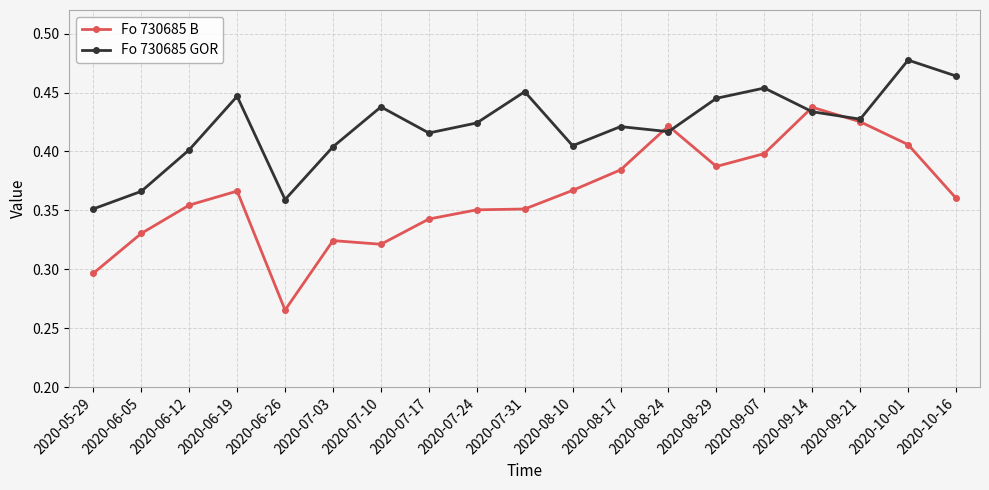

At how many categories does at least one series exceed 0?

19